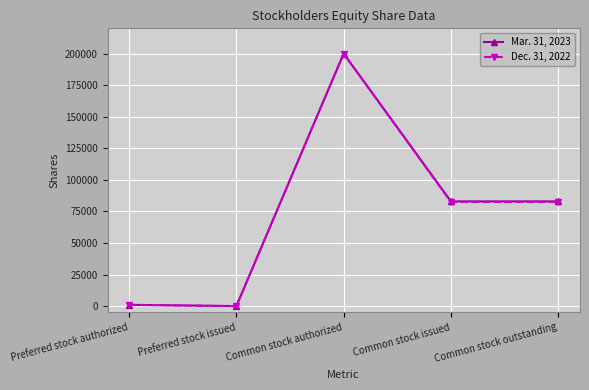

Between Preferred stock issued and Common stock issued, which series saw the biggest shift?

Mar. 31, 2023